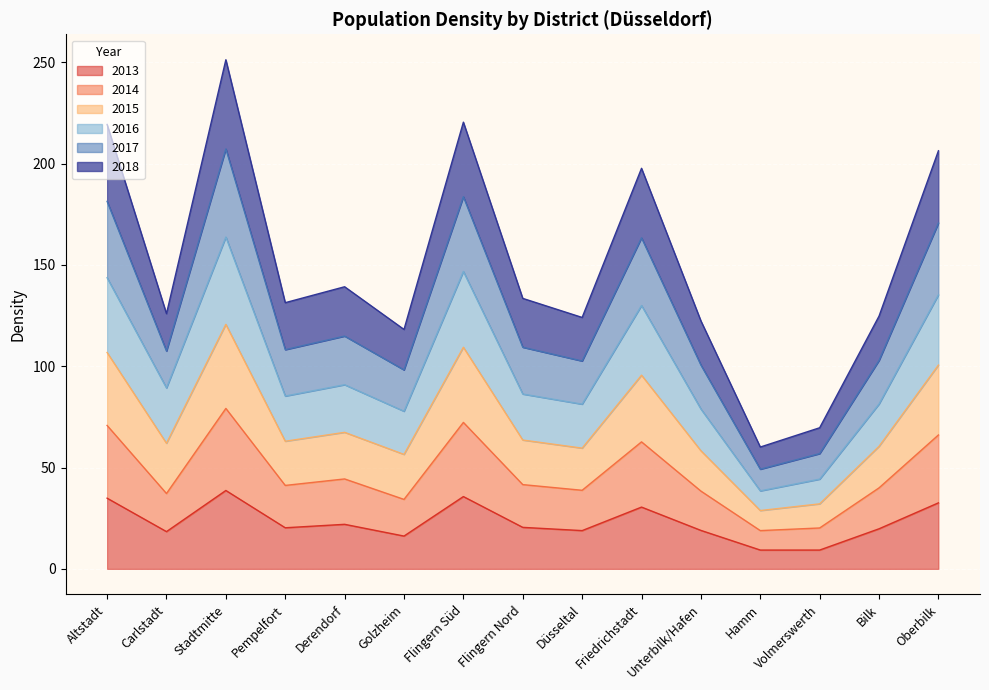

What is the label of the 6th point from the left?

Golzheim